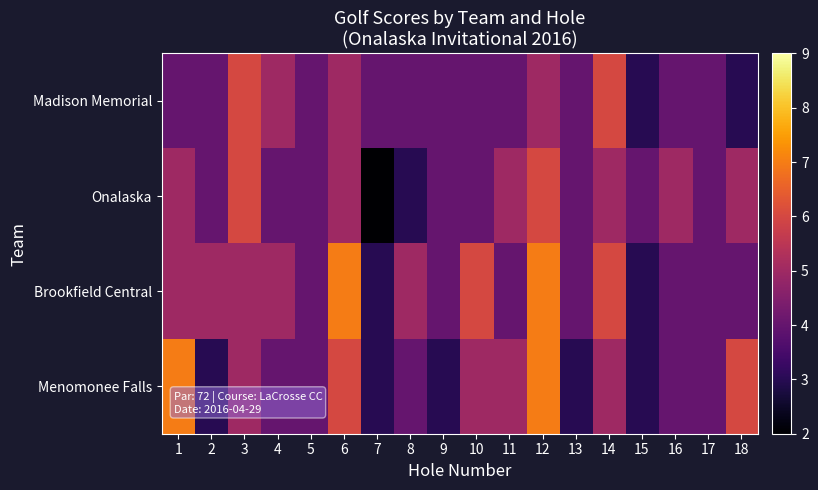

How many series are shown in this chart?

4